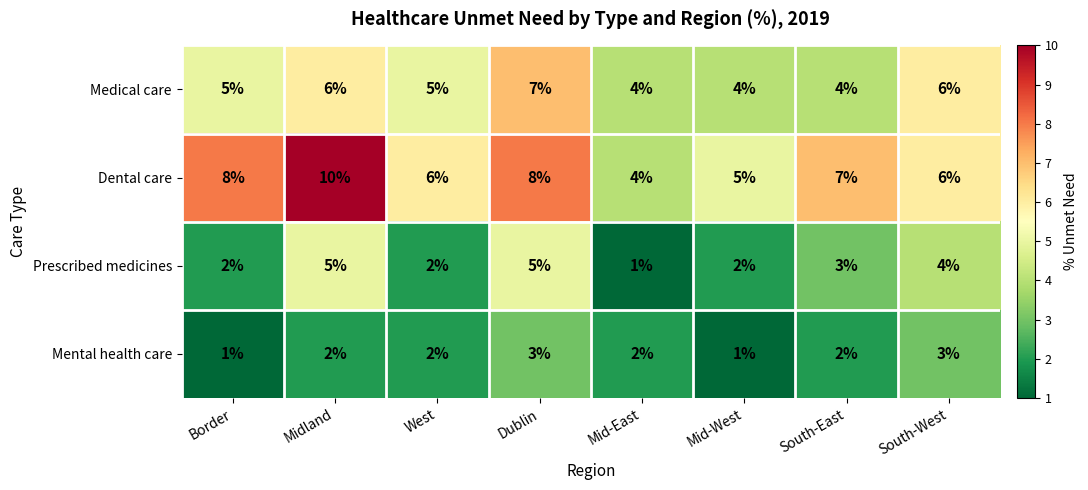

At which label does Dental care first exceed 7?

Border